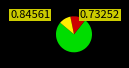

How many segments does this pie chart have?

3